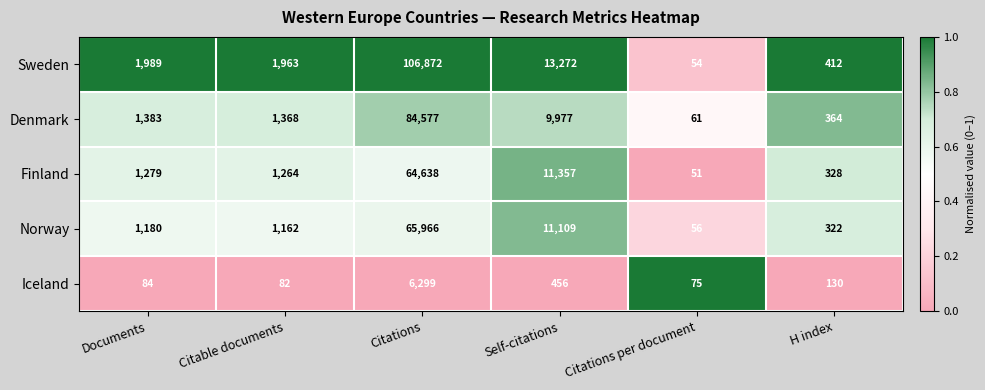

What is the average value of the Sweden series?

20760